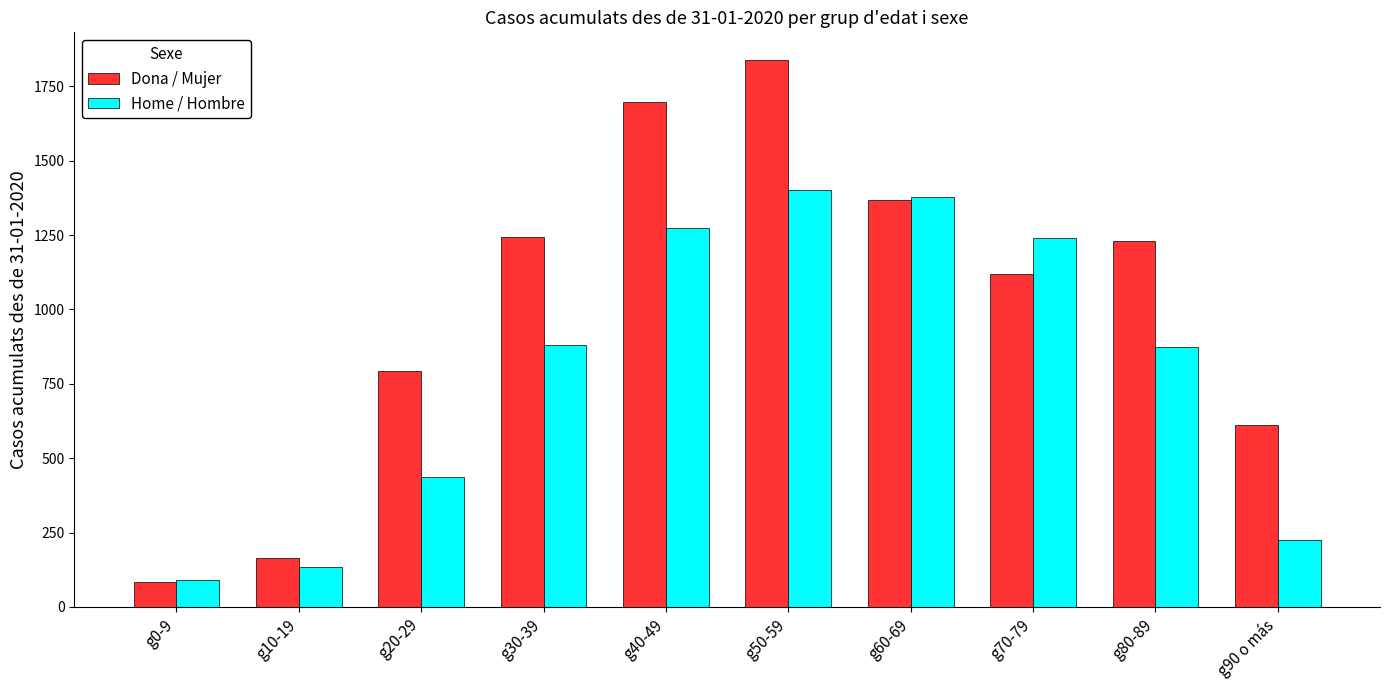

At which category is the sum across all series the highest?

g50-59